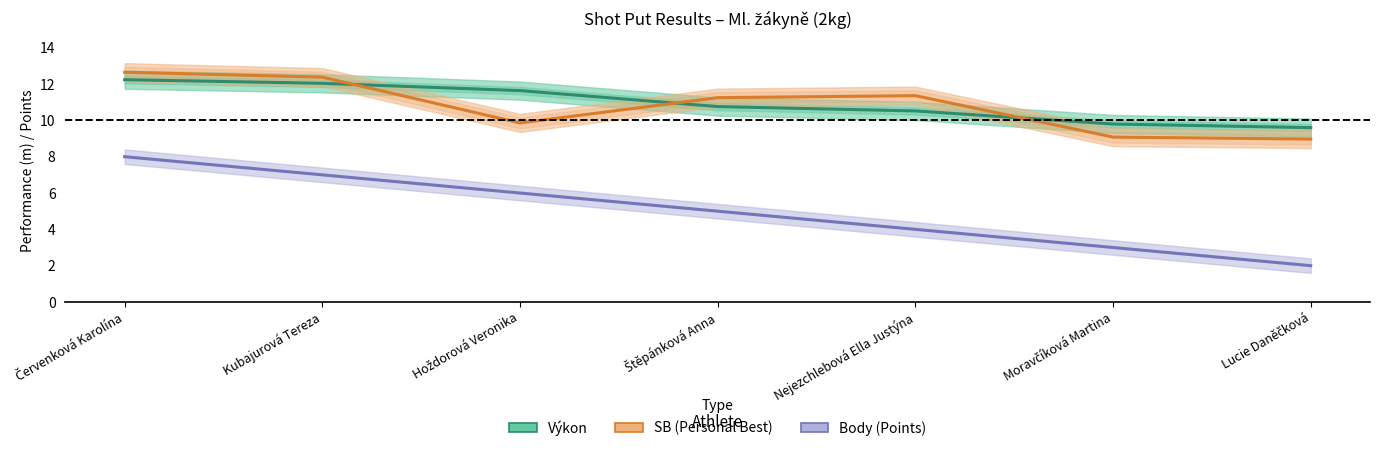

The value of Výkon at Hoždorová Veronika is 7.4. True or false?

False